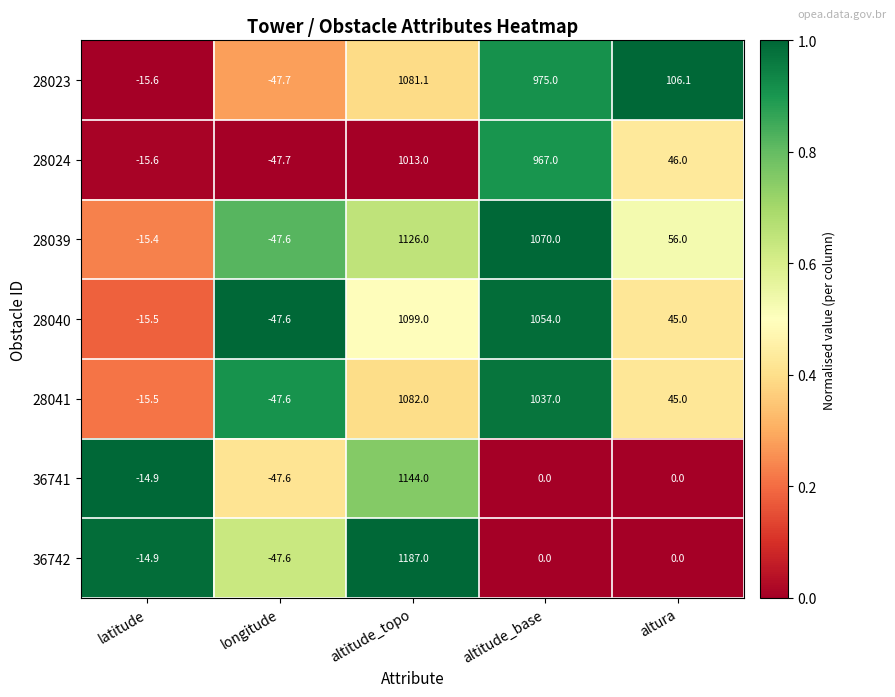

What is the difference between the 28041 values at altitude_topo and latitude?

1097.5